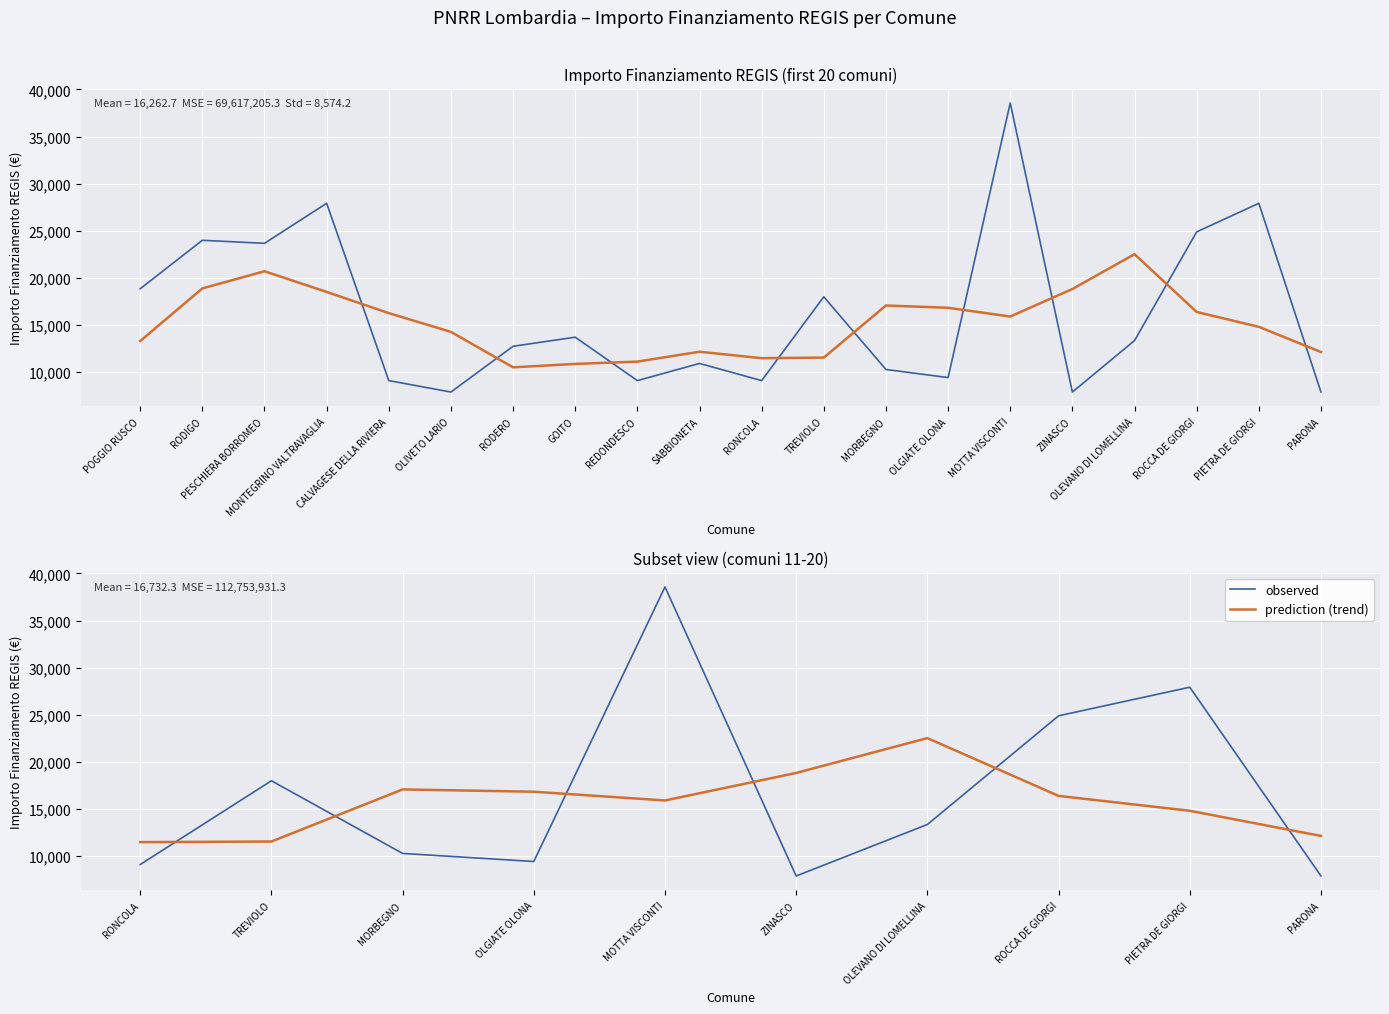

How many categories are shown in the chart?

10